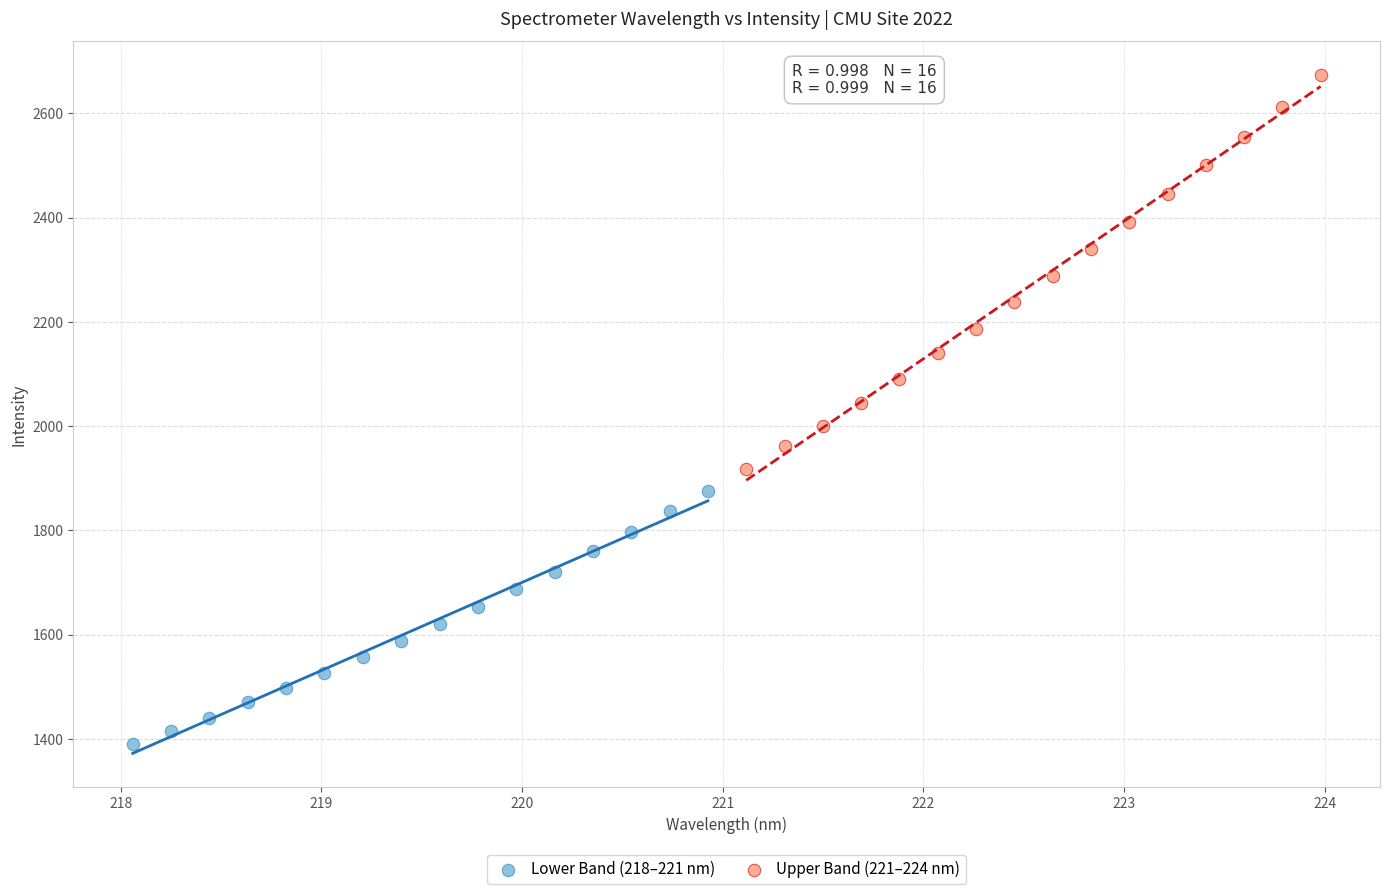

Which series reaches the minimum Y coordinate?

Lower Band (218–221 nm)